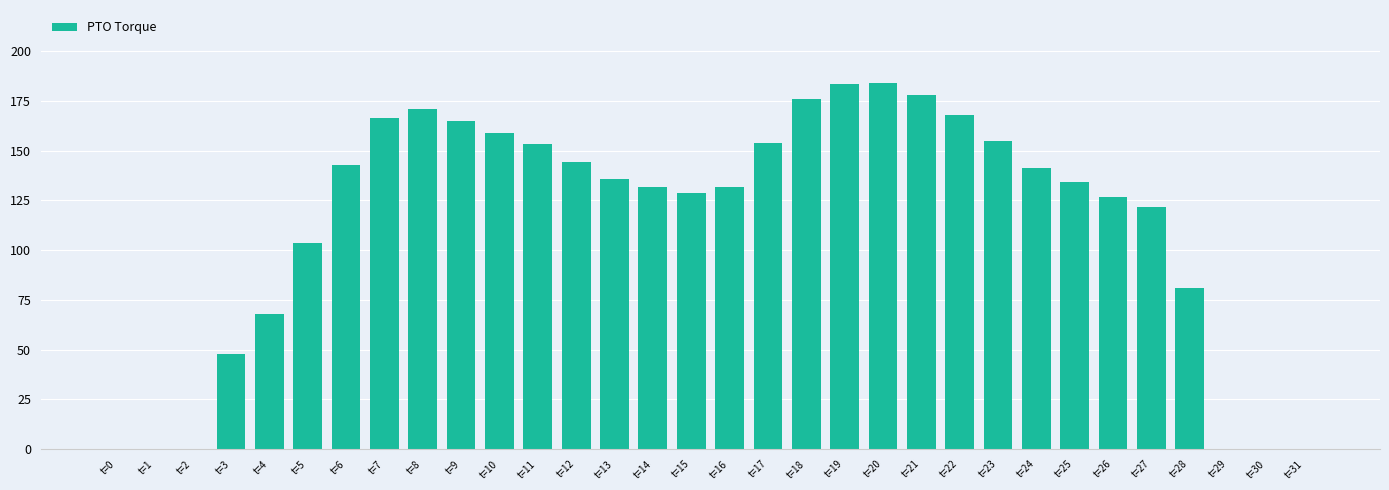

The chart shows a value of 153.3 at t=11. True or false?

True